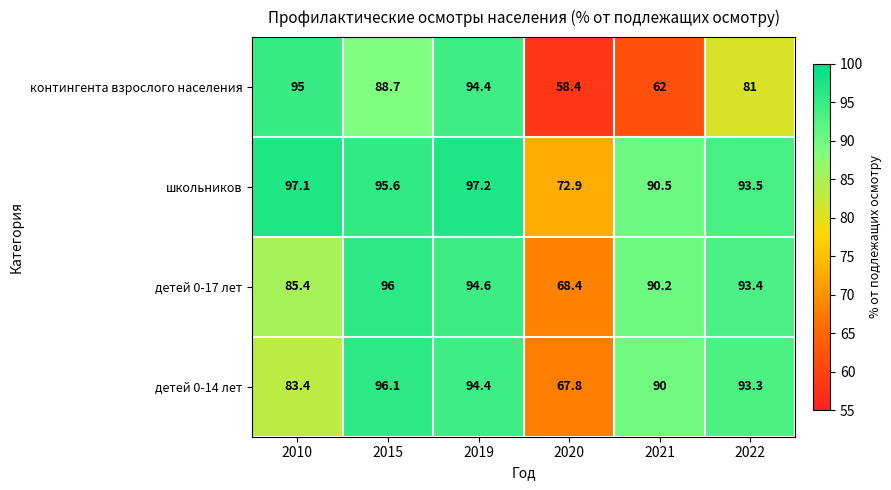

The детей 0-17 лет series shows 14.4 at 2020. True or false?

False